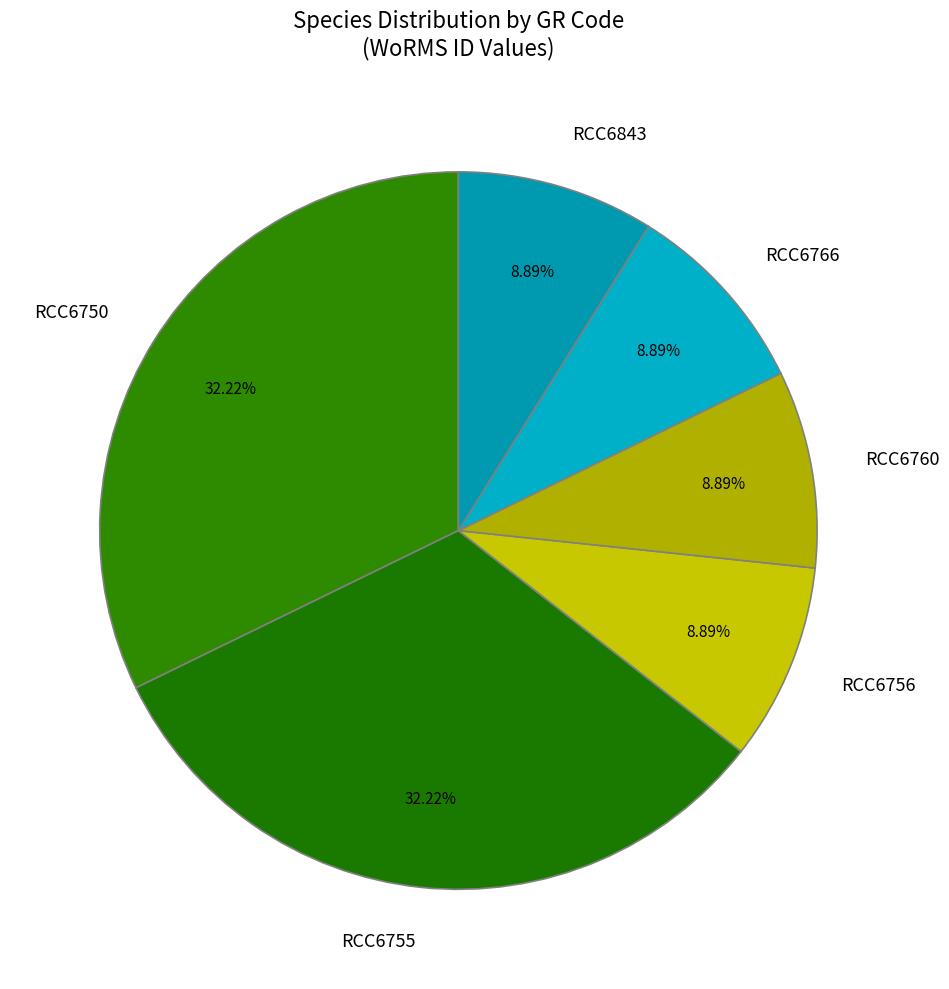

Is there any slice that represents more than half of the pie?

No